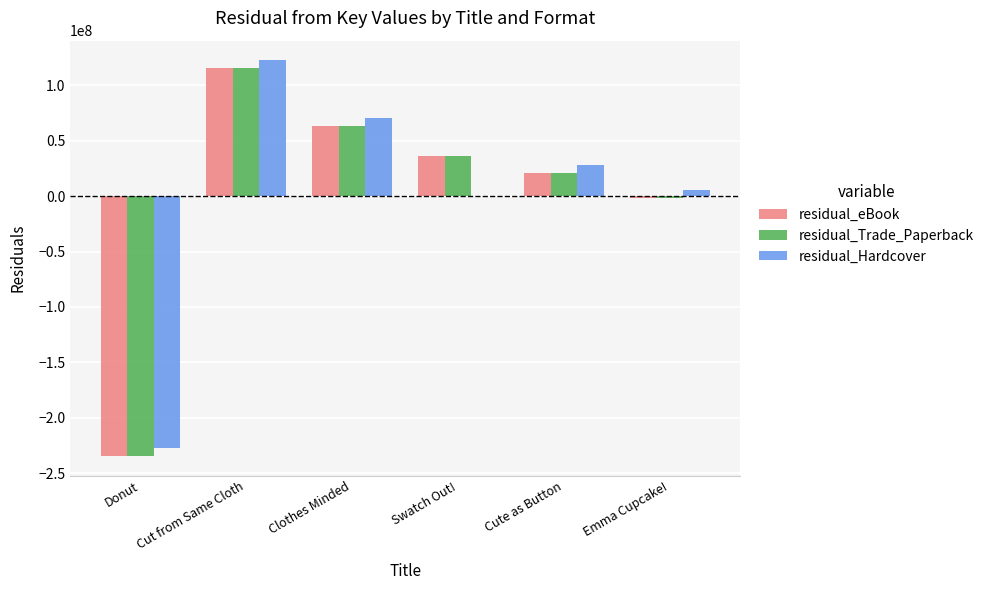

Does the chart contain stacked bars?

No